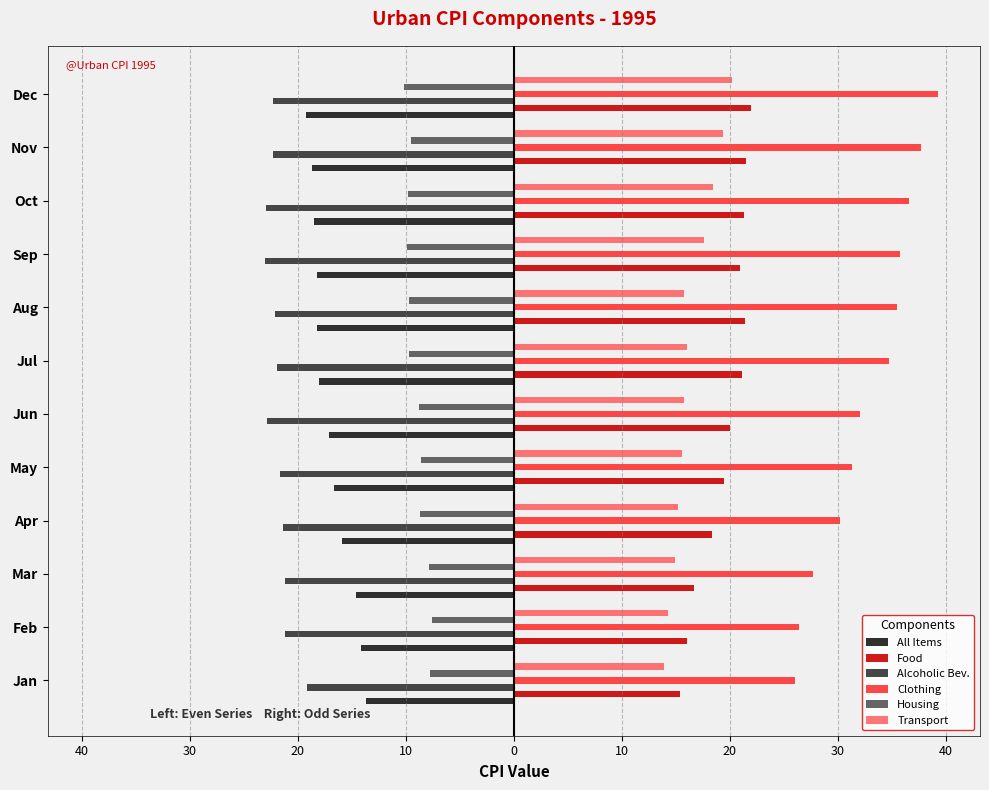

What are all the series names shown in the legend?

All Items, Food, Alcoholic Bev., Clothing, Housing, Transport